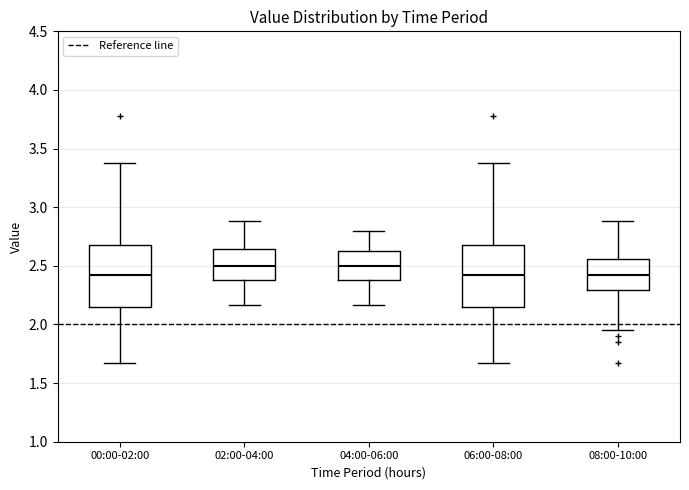

Reading left to right, transcribe this box plot: for each box, give where its median line is, the range the box spans, and where its two whiskers end, as read against the y-axis. The values are not printed on the chart, so give them approximately, as read against the axis.

00:00-02:00: median 2.40, box 2.15 to 2.70, whiskers 1.65 to 3.40
02:00-04:00: median 2.50, box 2.40 to 2.65, whiskers 2.15 to 2.90
04:00-06:00: median 2.50, box 2.40 to 2.65, whiskers 2.15 to 2.80
06:00-08:00: median 2.40, box 2.15 to 2.70, whiskers 1.65 to 3.40
08:00-10:00: median 2.40, box 2.30 to 2.55, whiskers 1.95 to 2.90